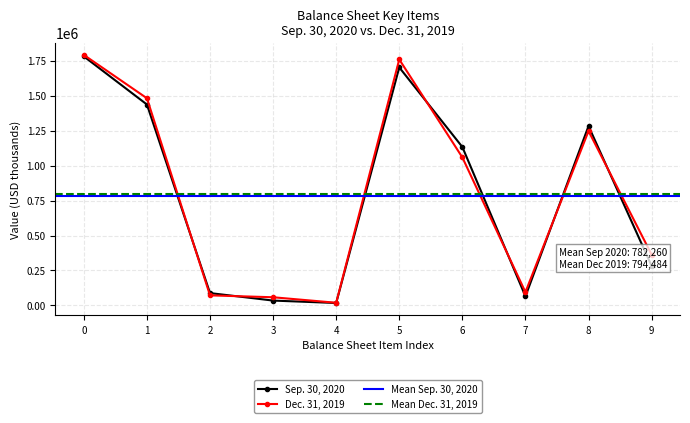

After their last crossing, which series has the higher values: Sep. 30, 2020 or Dec. 31, 2019?

Dec. 31, 2019